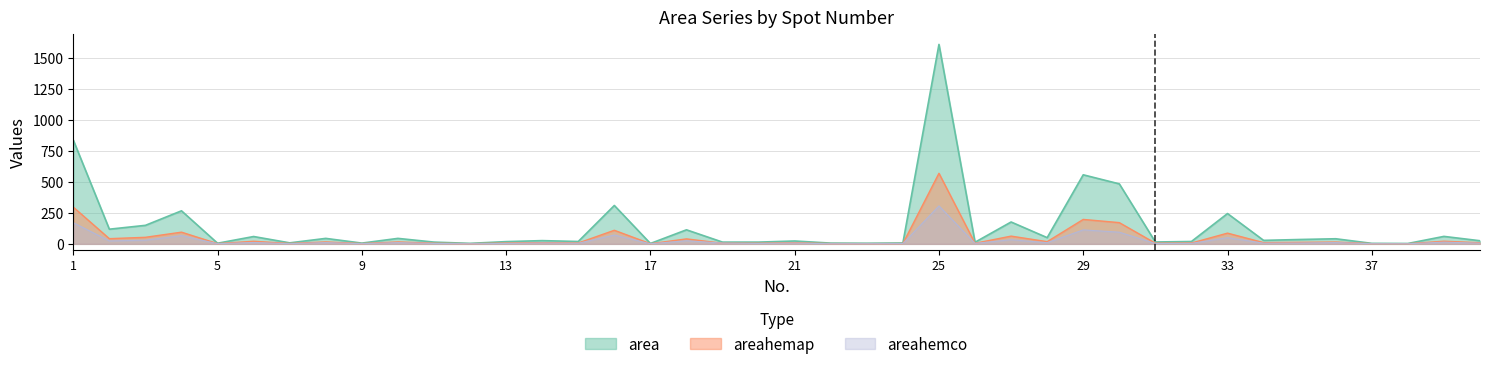

Which series has the largest total across all categories?

area